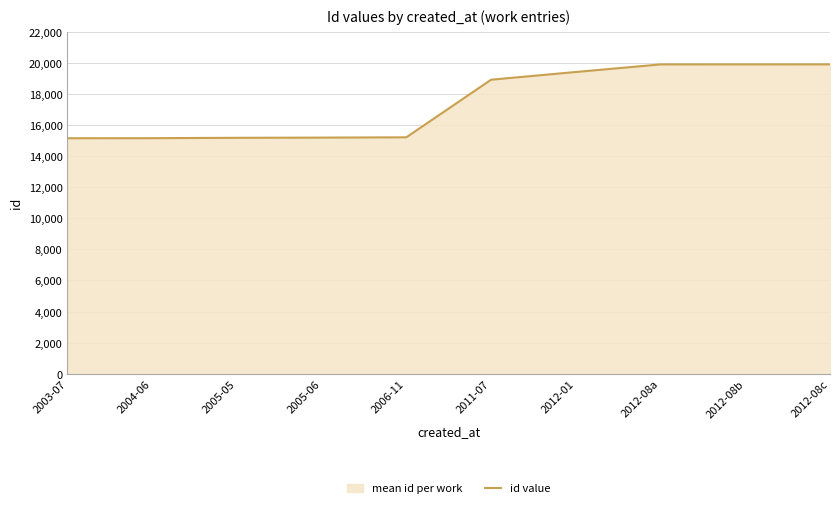

Which label corresponds to the smallest value in the chart?

2003-07